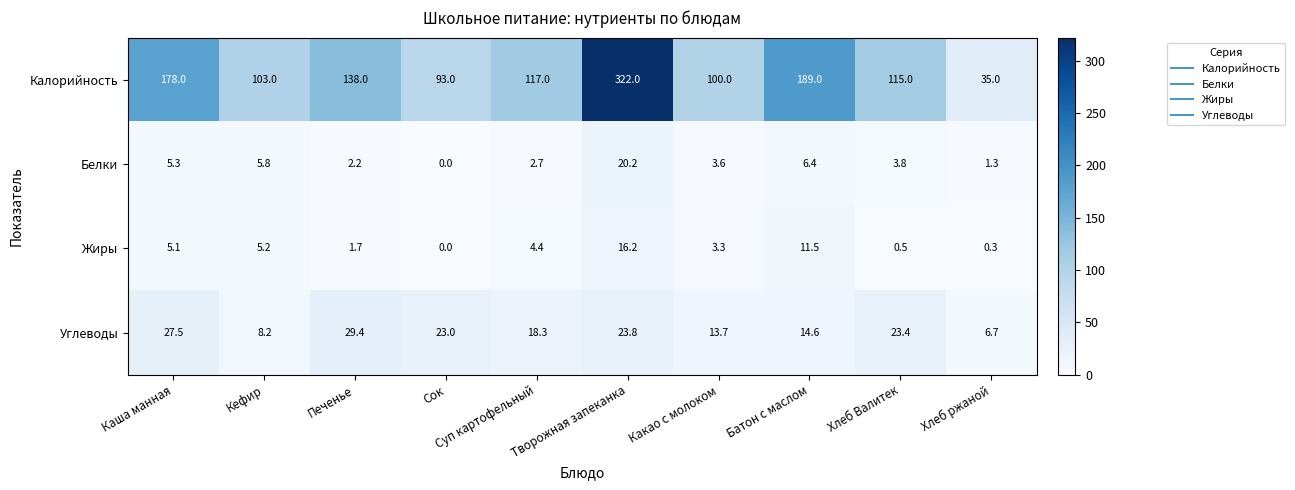

Rank the series by their maximum value, from highest to lowest.

Калорийность, Углеводы, Белки, Жиры